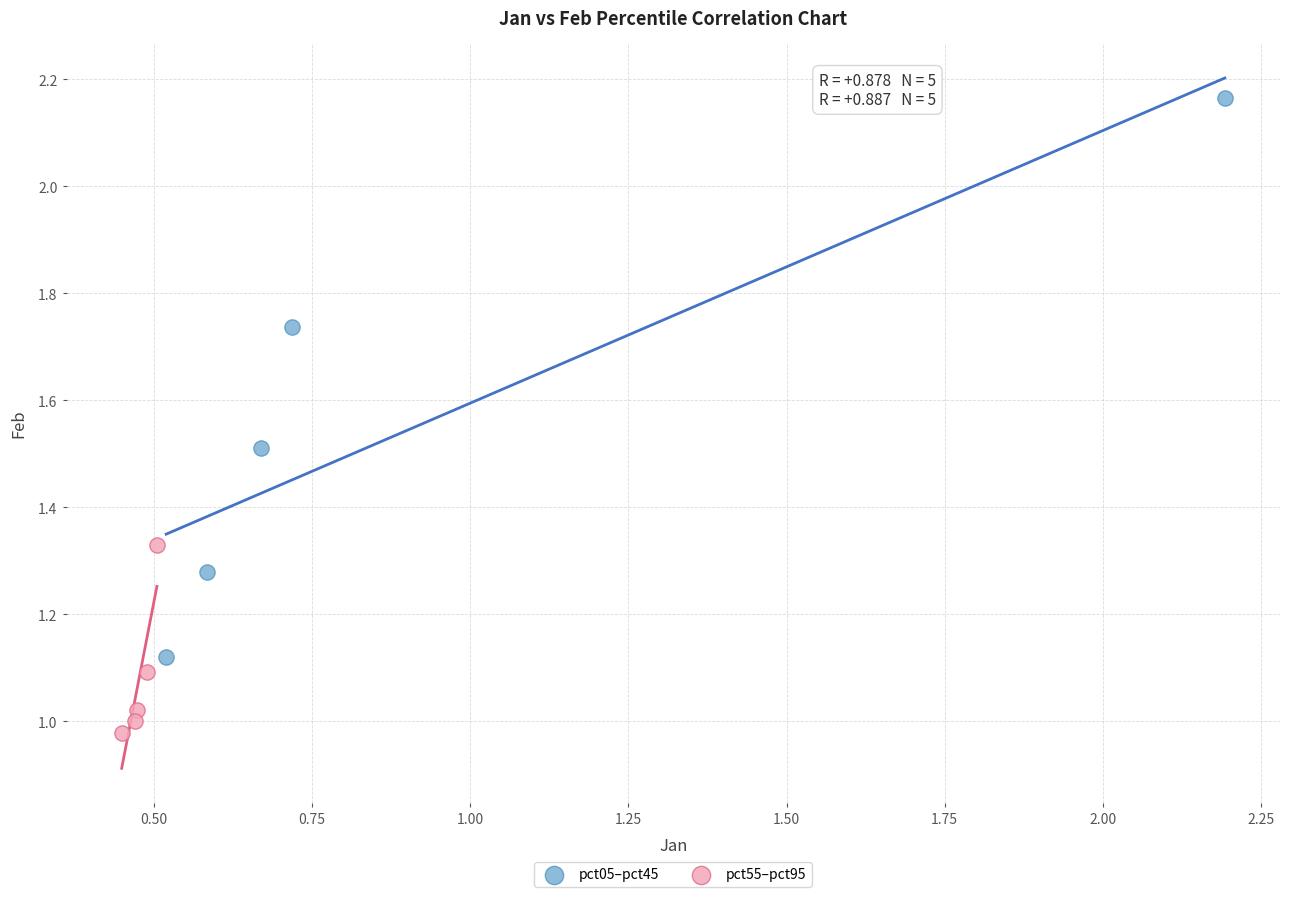

Which series reaches the minimum Y coordinate?

pct55–pct95